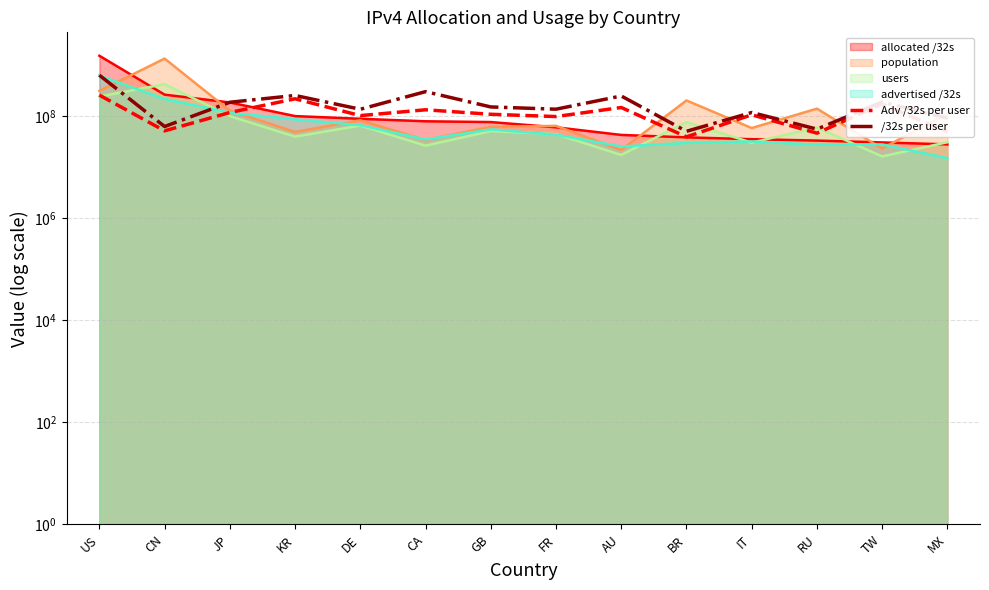

What are all the series names shown in the legend?

Adv /32s per user, /32s per user